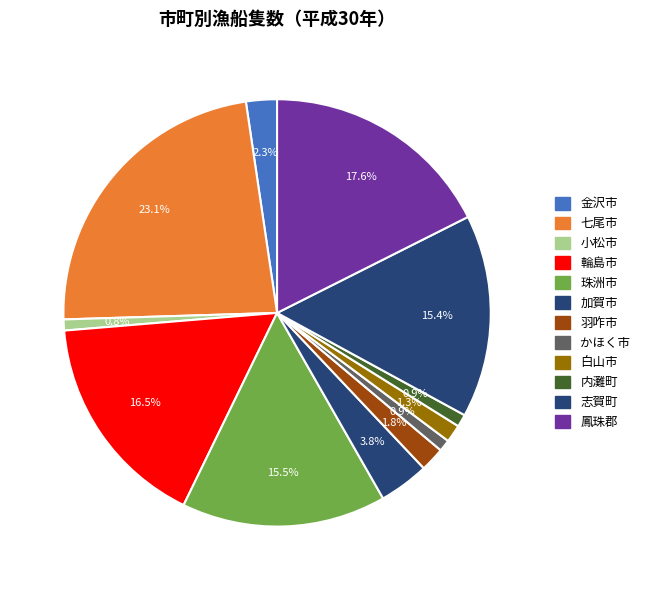

What is the smallest slice in the pie chart?

小松市